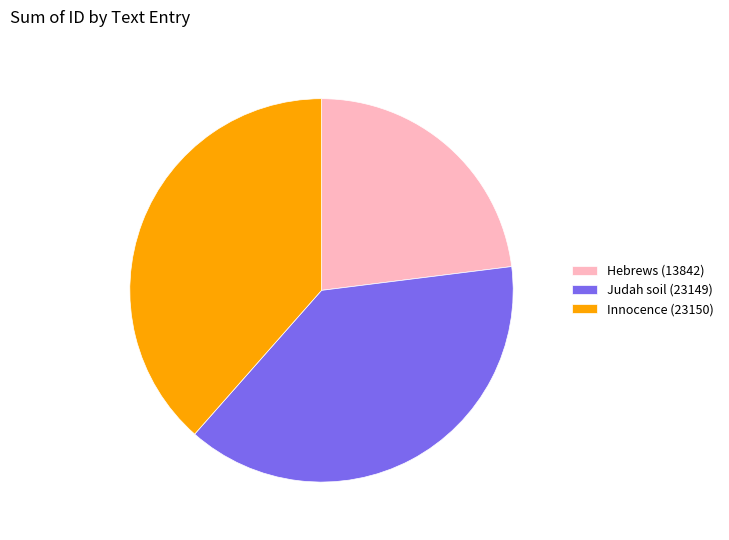

True or false: Judah soil (23149) accounts for 38% of the total.

True